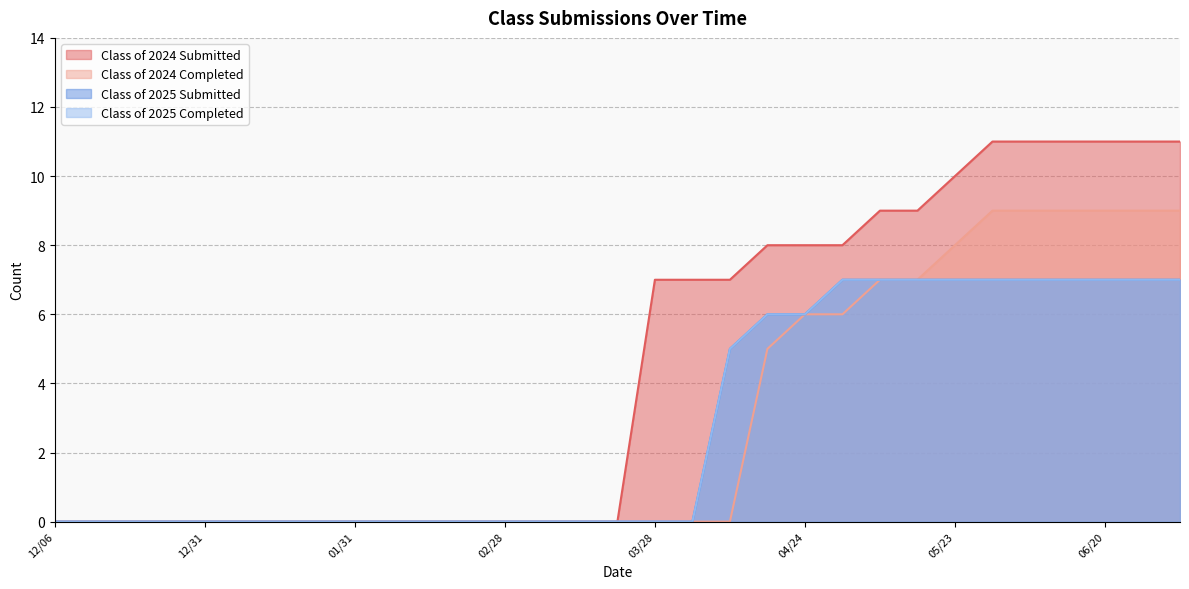

What is the difference between the Class of 2024 Completed values at 01/17 and 06/27?

9